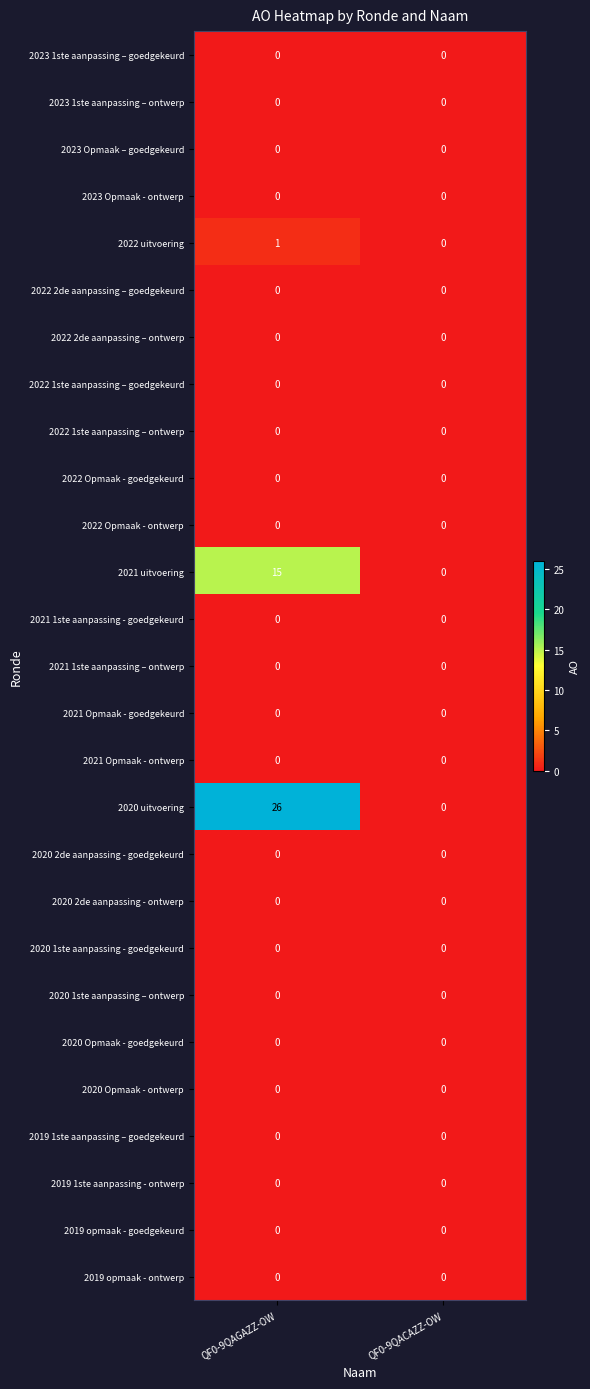

True or false: 2023 Opmaak – goedgekeurd has a value of 0 at QF0-9QAGAZZ-OW.

True